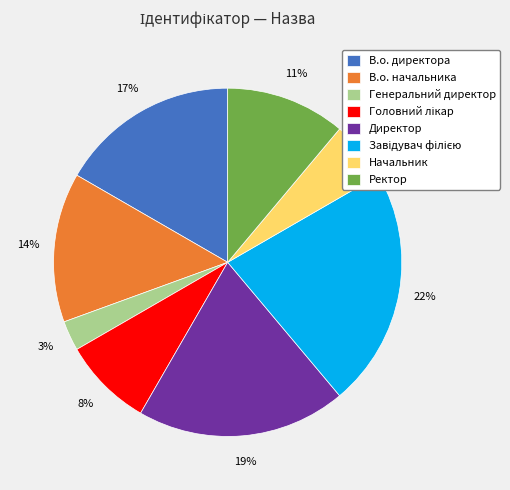

What percentage is the Начальник slice, to the nearest percent?

6%